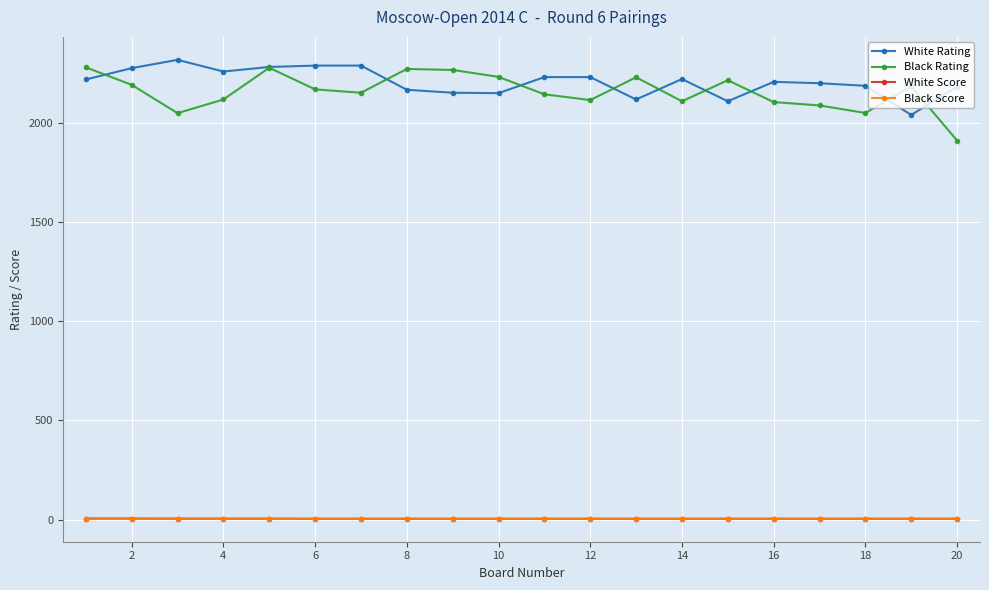

What is the value of the Black Score point at the 19th from the left?

4.0